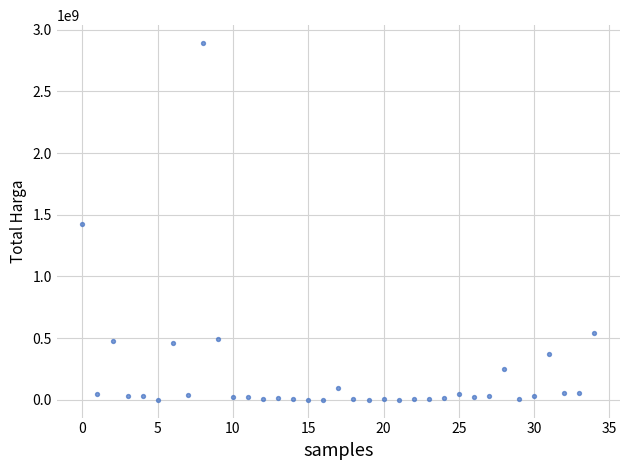

What is the range of Y values (max minus min)?

2892044000